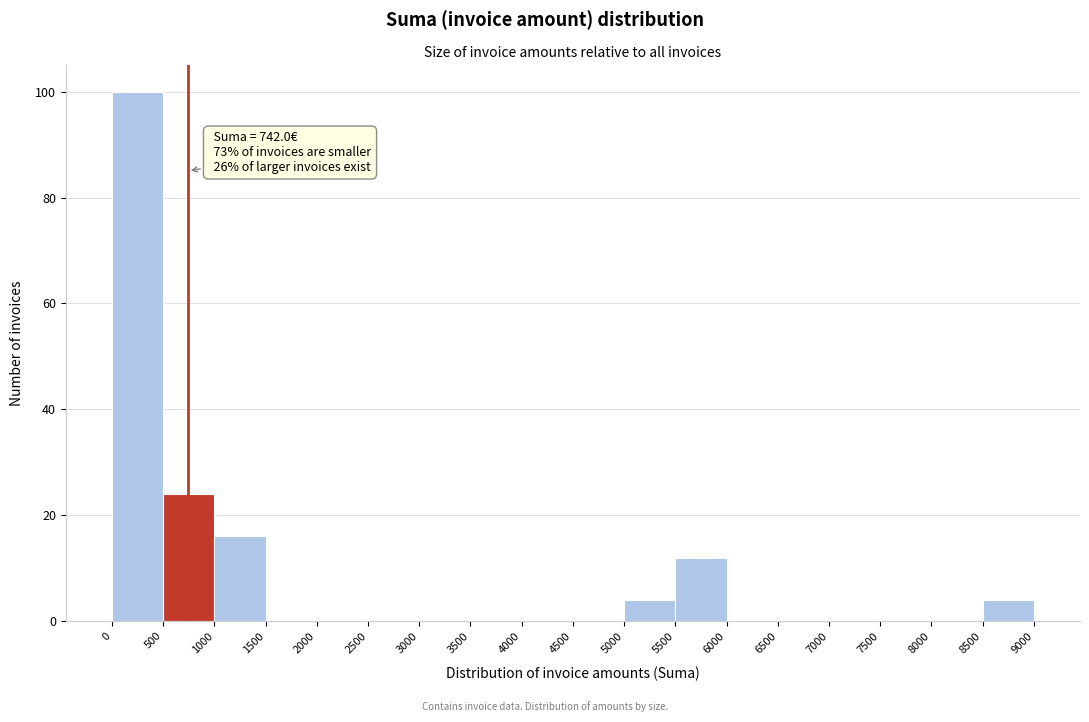

Over which range of the x-axis is the bar tallest?

0 to 500